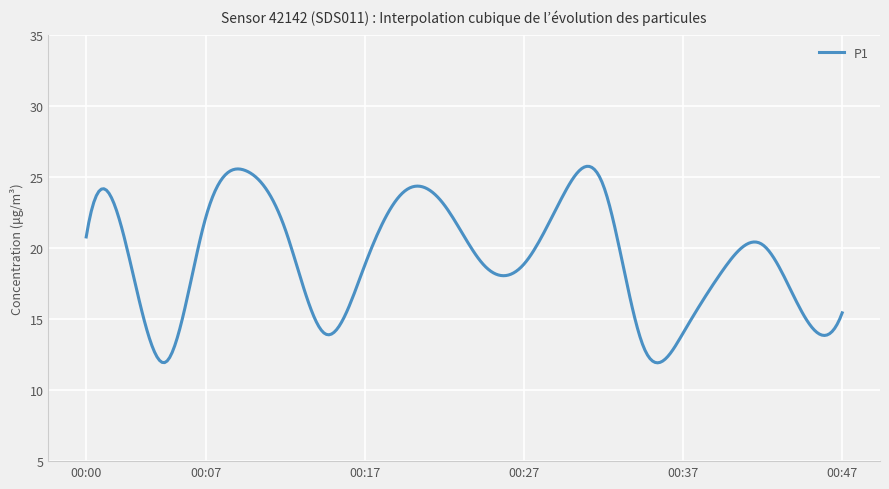

What is the difference between the maximum and minimum values?

13.8